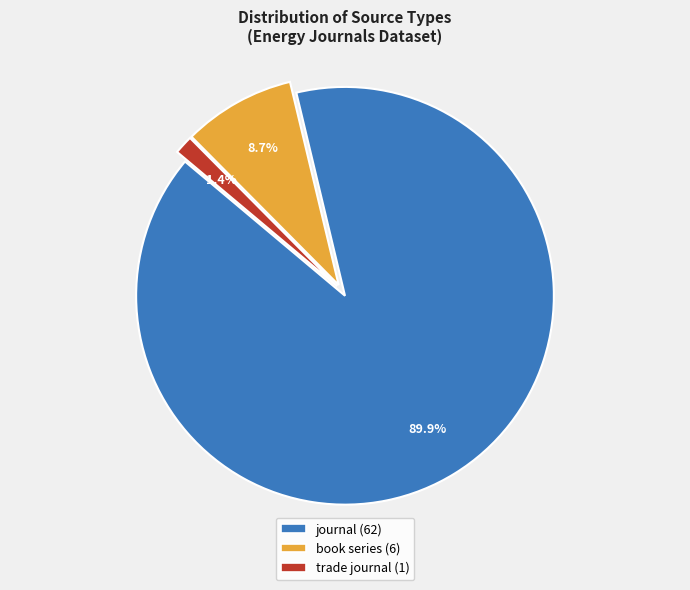

What is the ratio of the value at book series to the value at journal?

0.1